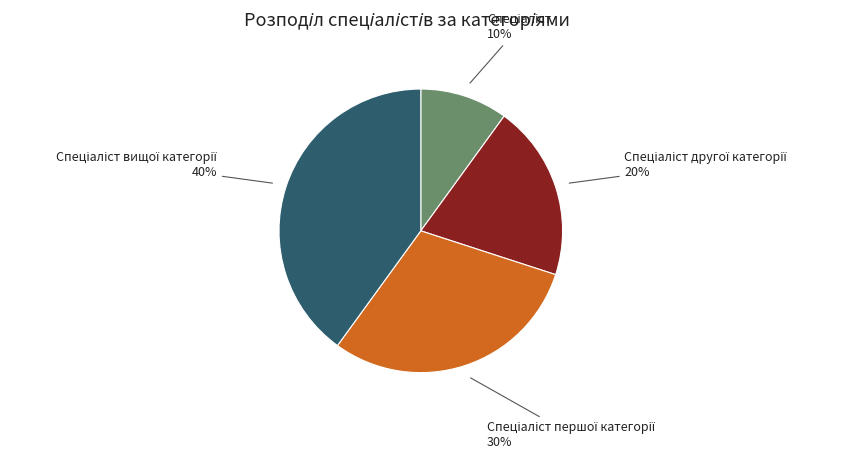

Does any single category account for the majority?

No